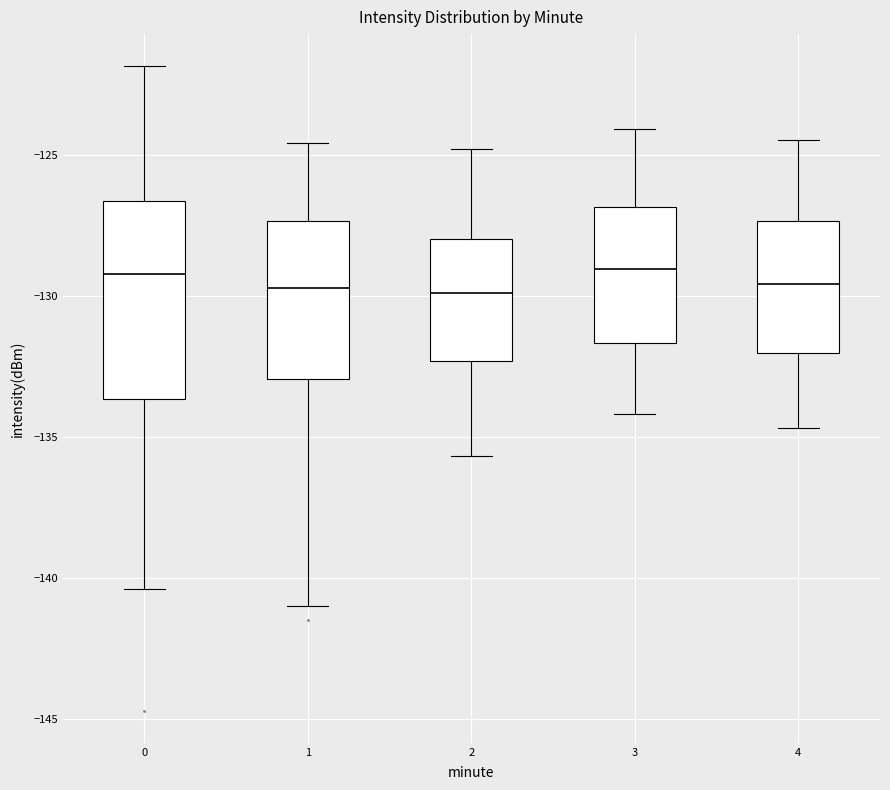

Reading left to right, transcribe this box plot: for each box, give where its median line is, the range the box spans, and where its two whiskers end, as read against the y-axis. The values are not printed on the chart, so give them approximately, as read against the axis.

0: median -129.0, box -133.5 to -126.5, whiskers -140.5 to -122.0
1: median -129.5, box -133.0 to -127.5, whiskers -141.0 to -124.5
2: median -130.0, box -132.5 to -128.0, whiskers -135.5 to -125.0
3: median -129.0, box -131.5 to -127.0, whiskers -134.0 to -124.0
4: median -129.5, box -132.0 to -127.5, whiskers -134.5 to -124.5